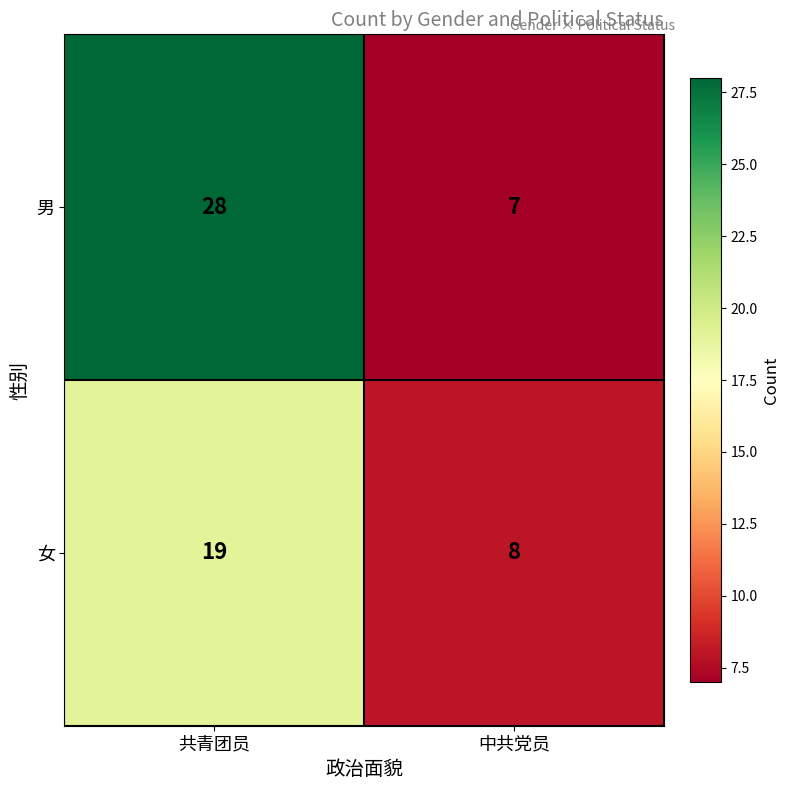

Reading left to right, what are all the values shown in this chart?

男: 共青团员=28	中共党员=7
女: 共青团员=19	中共党员=8